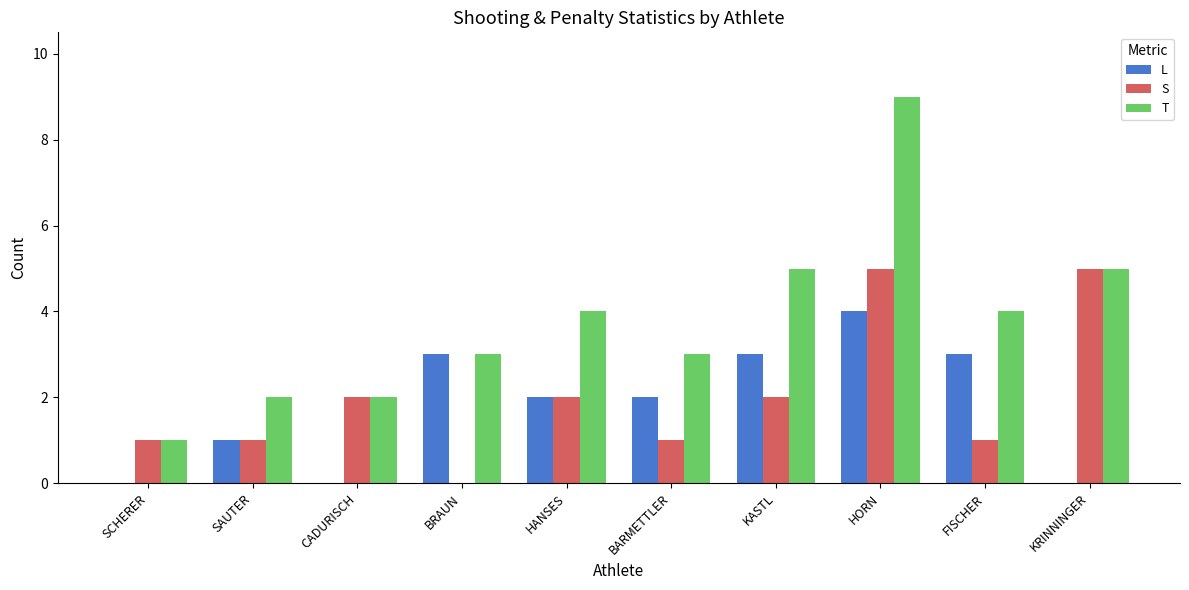

What is the sum of the S values at BRAUN and KRINNINGER?

5